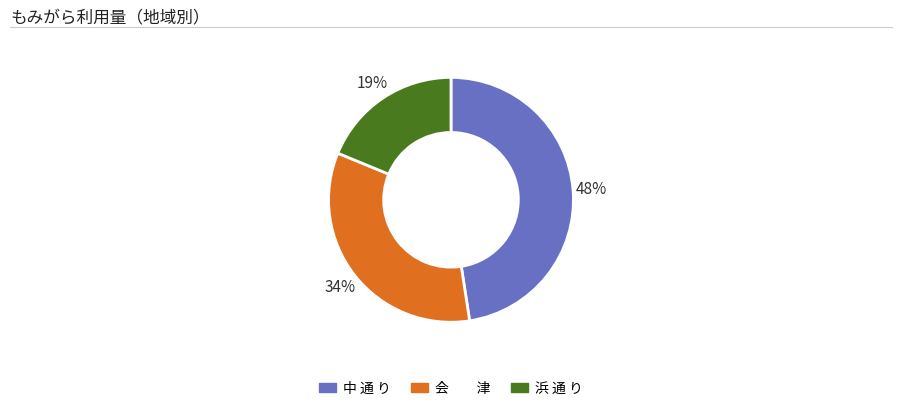

To the nearest percent, what is the difference between the largest and smallest slice percentages?

29%